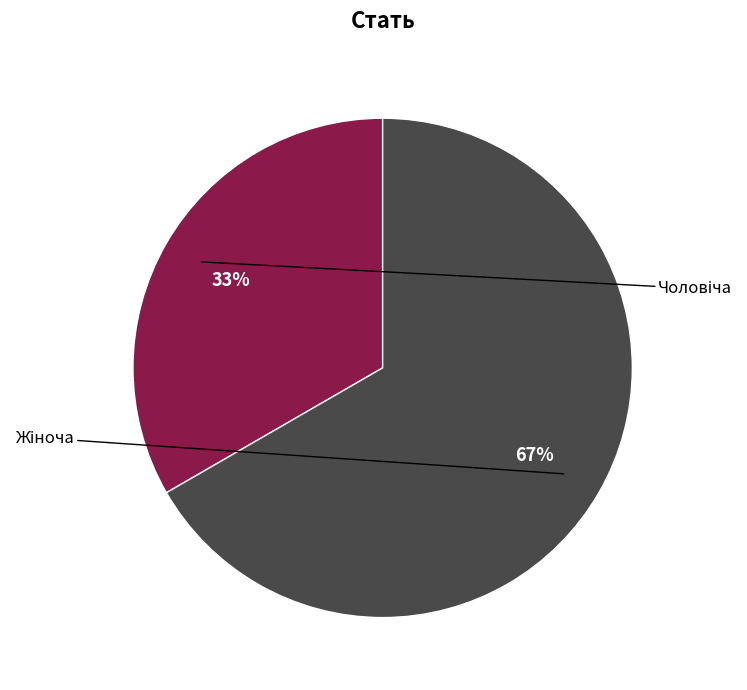

Is there any slice that represents more than half of the pie?

Yes